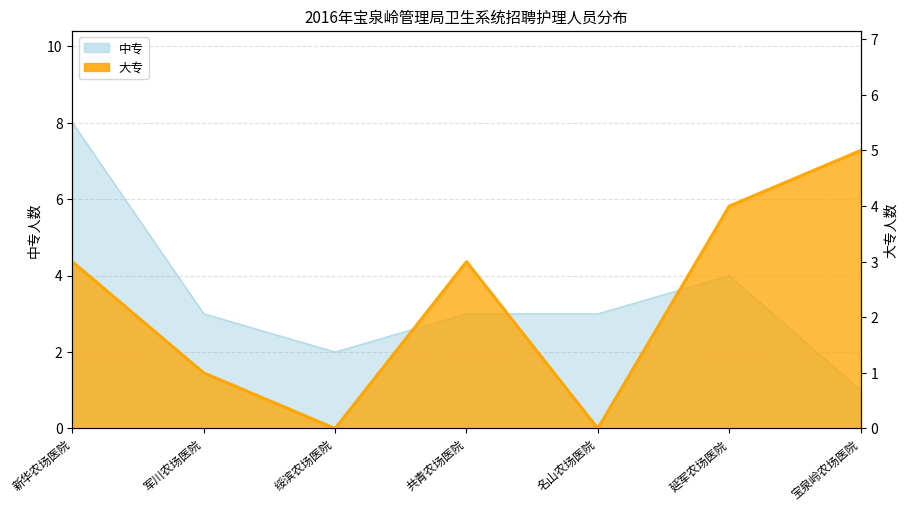

What are all the series names shown in the legend?

中专, 大专